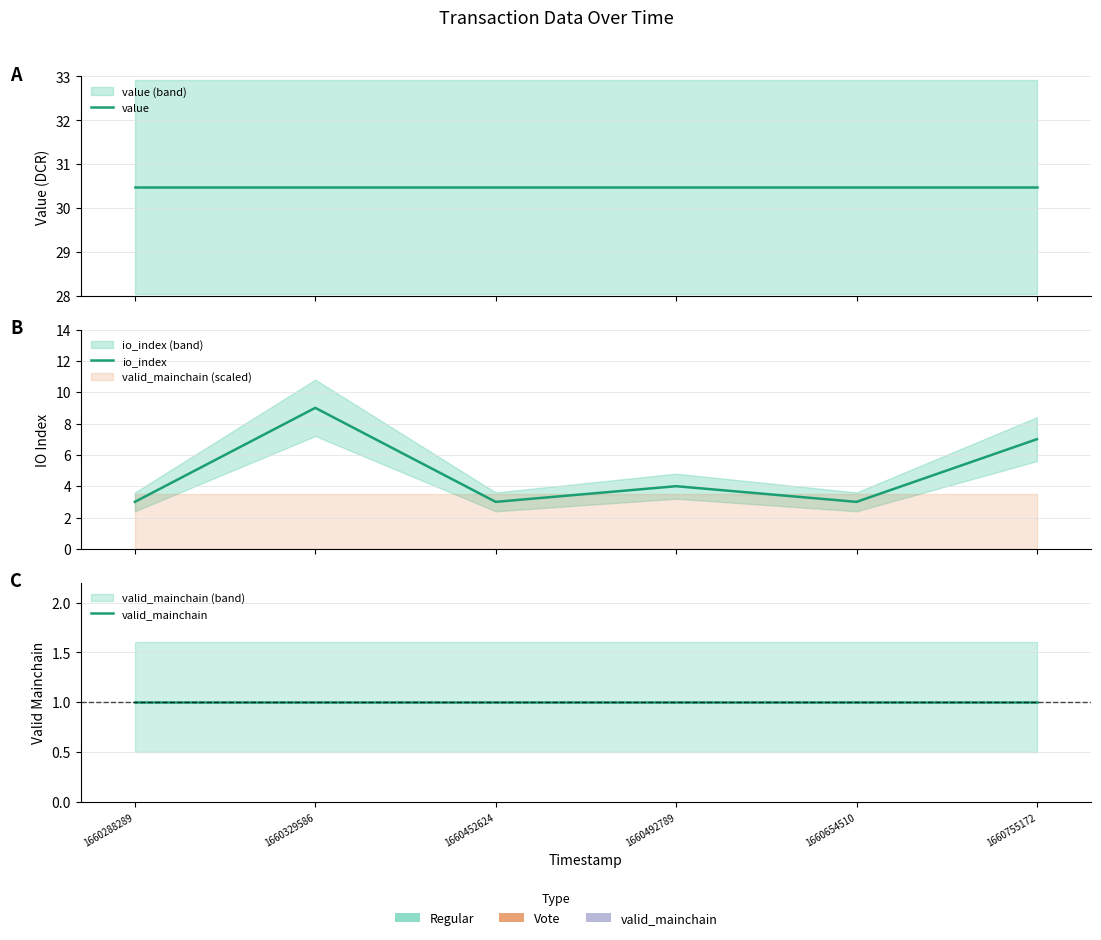

Rank the series by their maximum value, from highest to lowest.

value, io_index, valid_mainchain